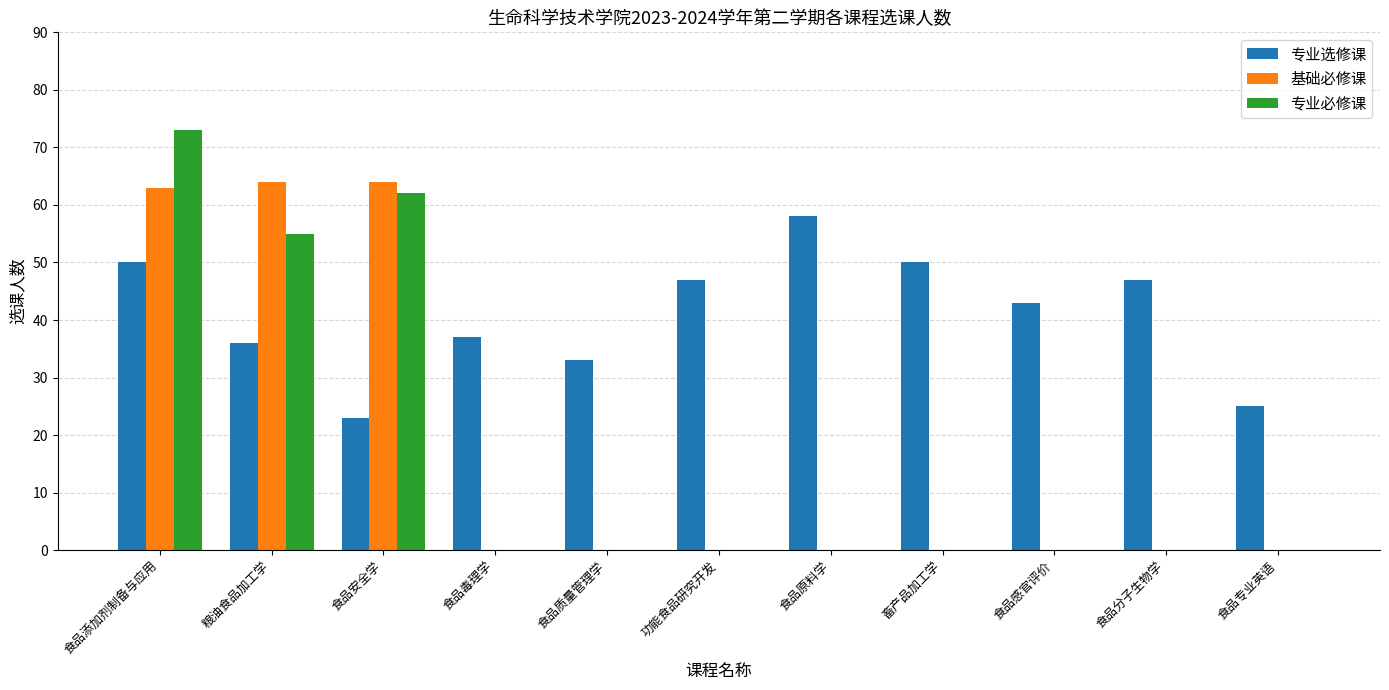

What is the difference between the 专业选修课 values at 食品毒理学 and 食品专业英语?

12